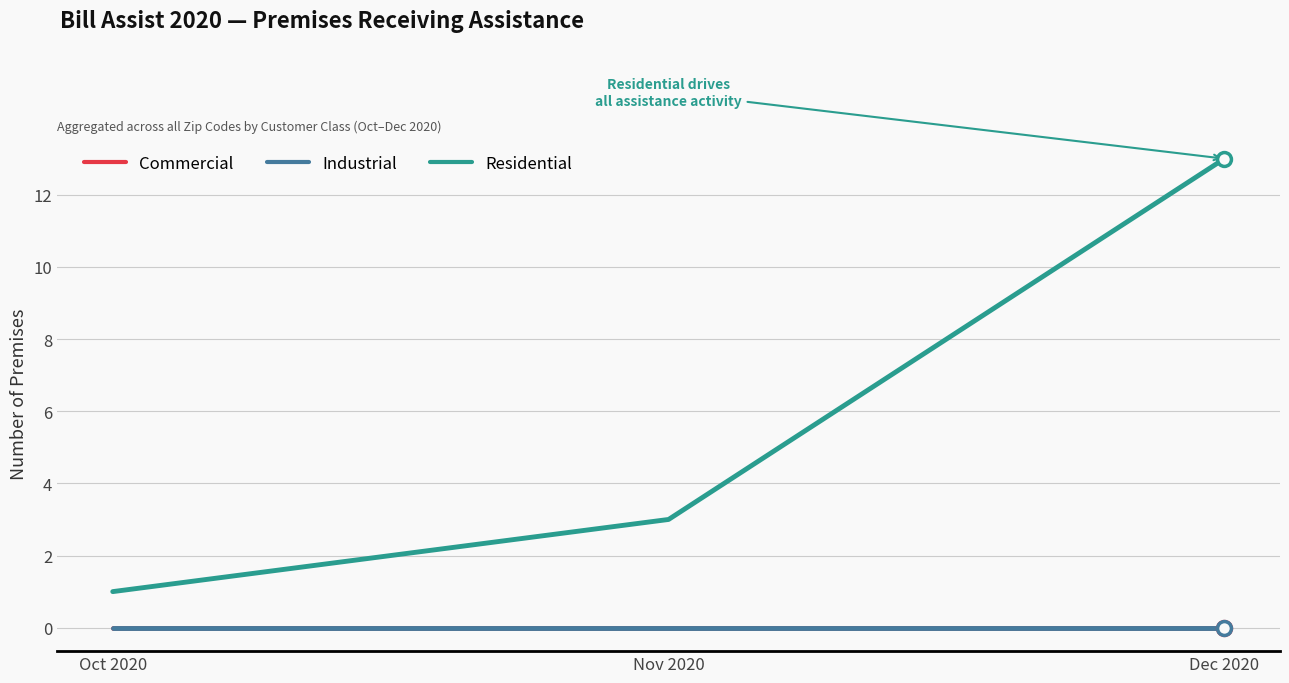

What is the label of the 3rd point from the left?

Dec 2020